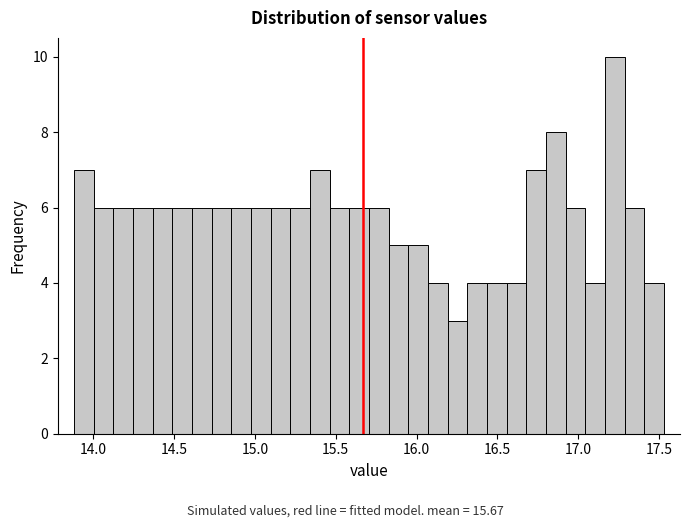

Read against the x-axis, roughly where is the centre of the tallest bar?

17.25